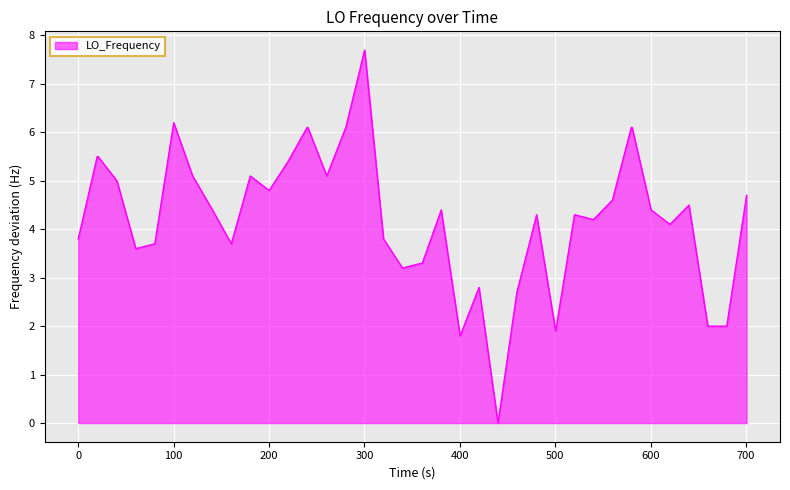

Reading right to left, extract all data points from this chart.

4.7	2.0	2.0	4.5	4.1	4.4	6.1	6.1	4.6	4.2	4.3	1.9	4.3	2.7	0.0	2.8	1.8	4.4	3.3	3.3	3.2	3.8	7.7	6.1	5.1	6.1	6.1	5.4	4.8	5.1	3.7	4.4	5.1	6.2	3.7	3.6	5.0	5.5	5.5	3.8